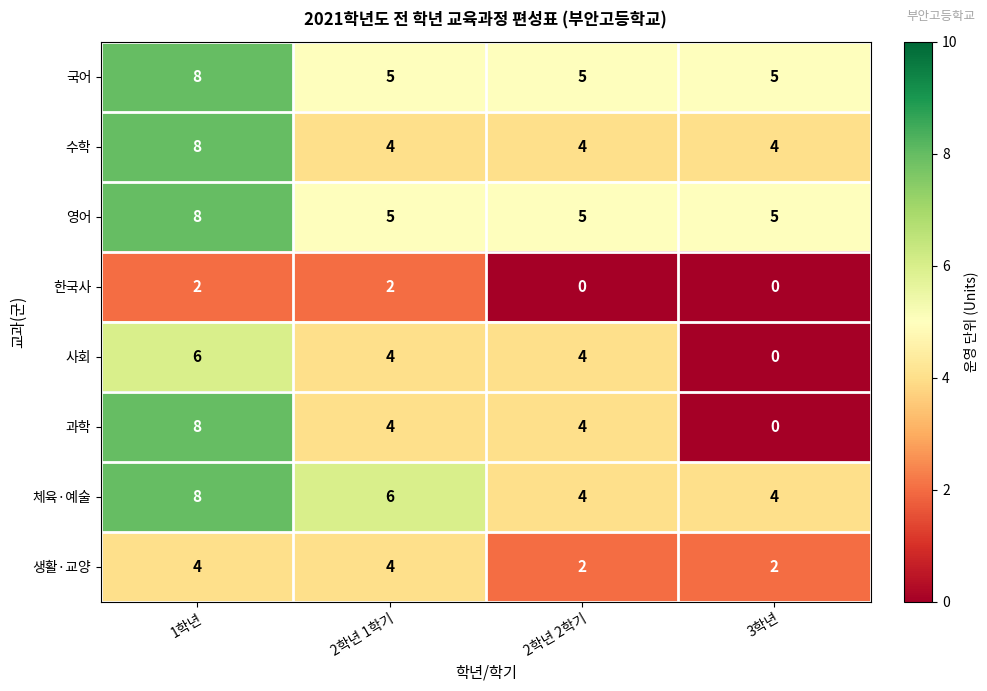

What is the spread (max minus min) of values at 3학년?

5